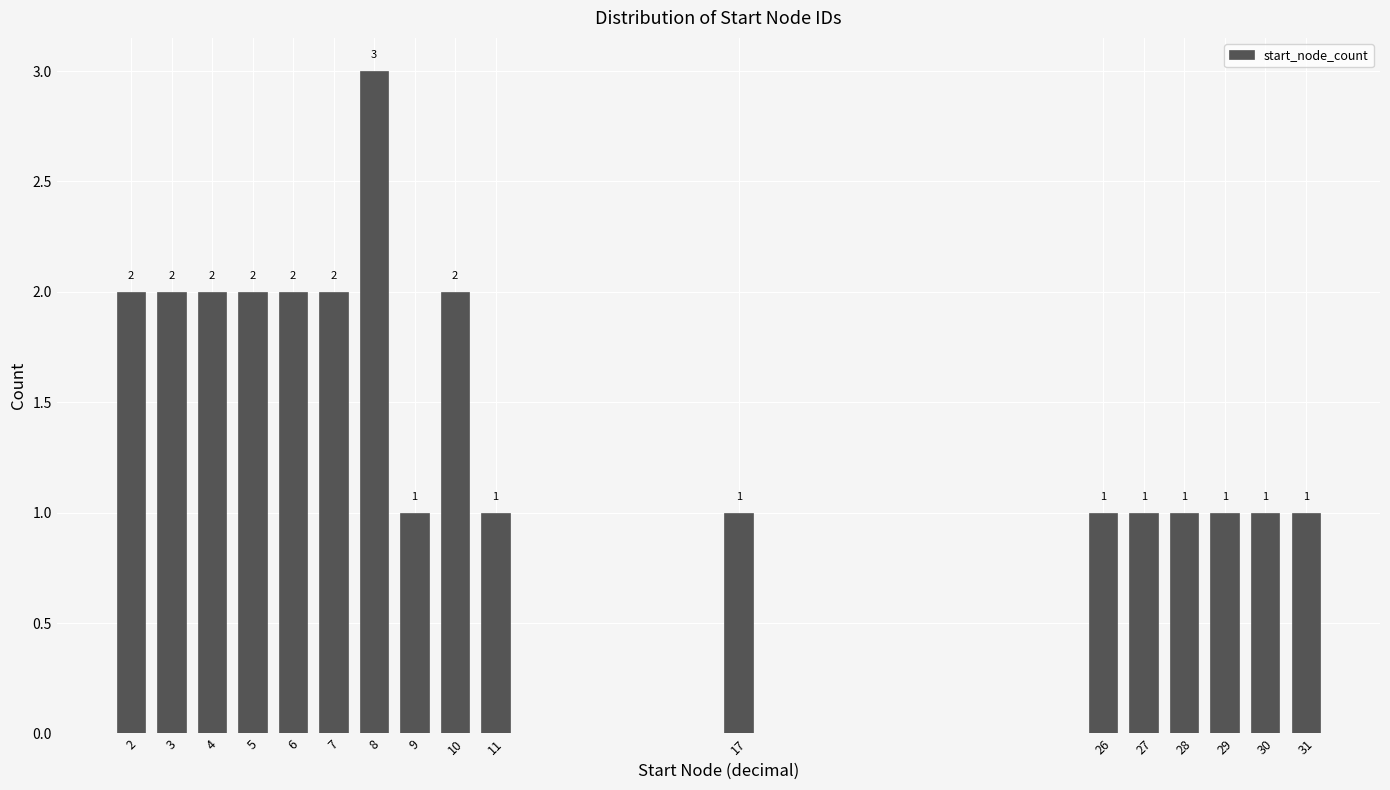

Reading right to left, transcribe all the data shown in this chart.

31=1	30=1	29=1	28=1	27=1	26=1	17=1	11=1	10=2	9=1	8=3	7=2	6=2	5=2	4=2	3=2	2=2